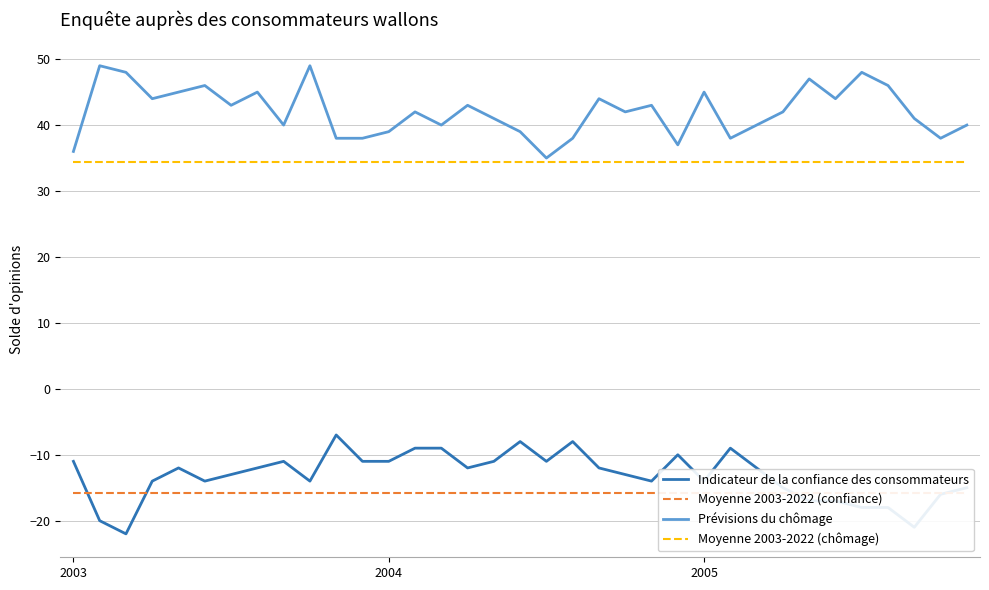

At 25, list the series in order from largest to smallest.

Prévisions du chômage, Moyenne 2003-2022 (chômage), Indicateur de la confiance des consommateurs, Moyenne 2003-2022 (confiance)